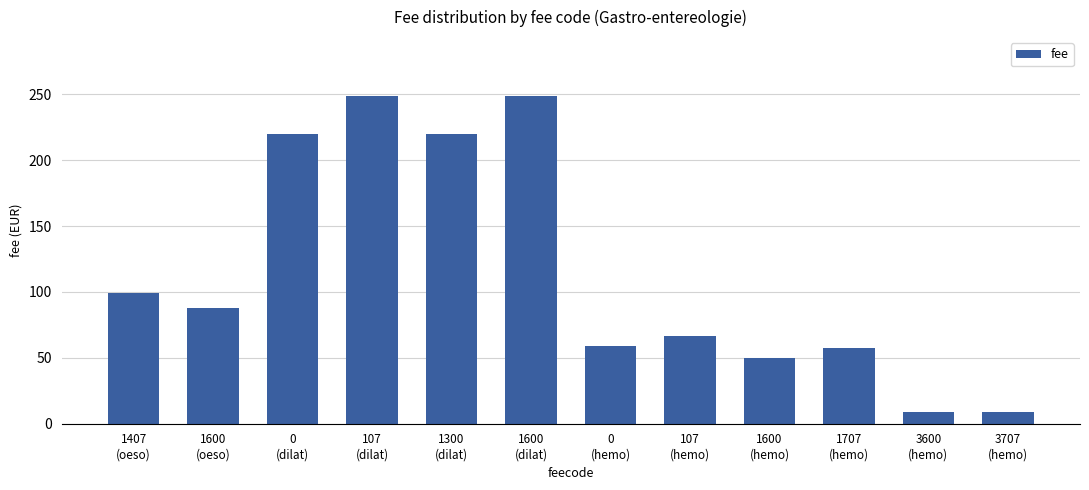

What is the average value?

114.6